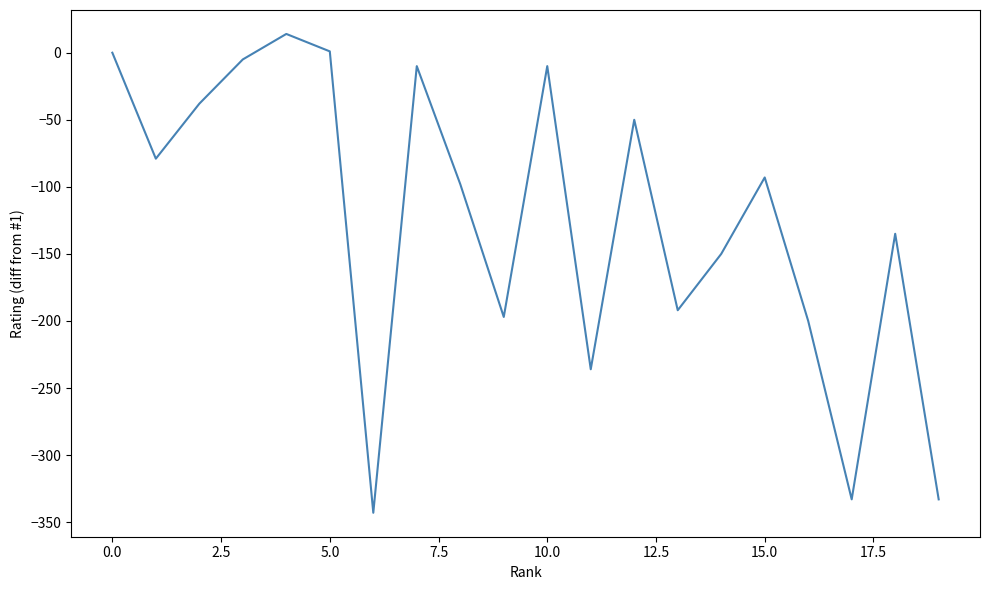

What is the maximum value shown in the chart?

14